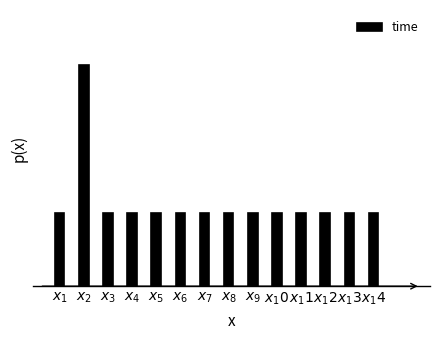

Does the chart contain any negative values?

No